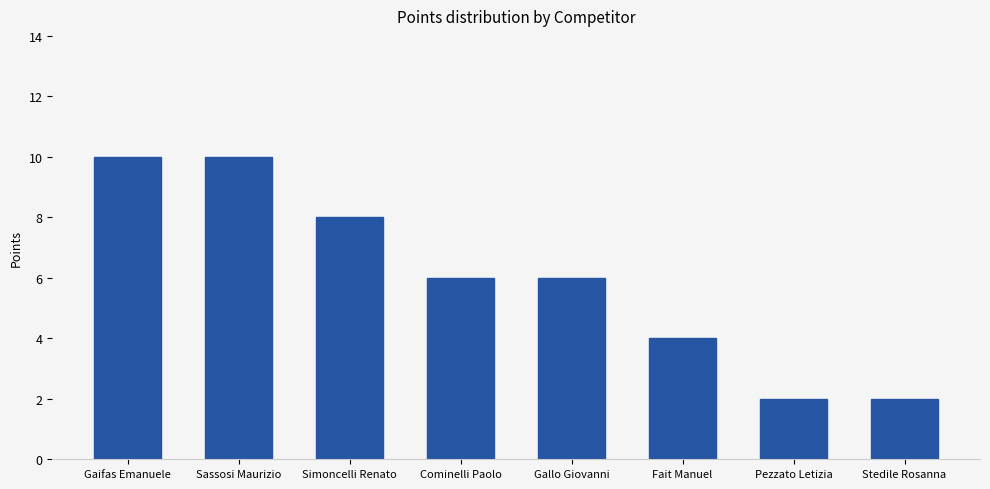

True or false: the data shows 3 at Pezzato Letizia.

False